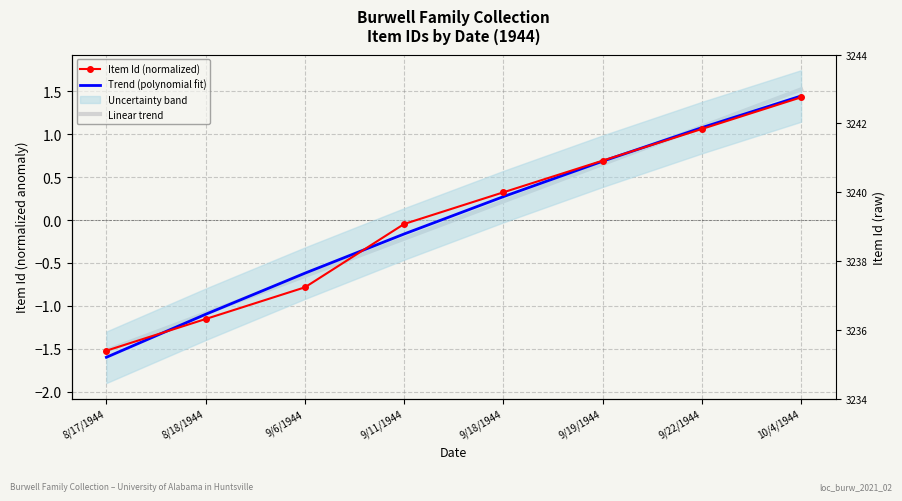

The value of Trend (polynomial fit) at 8/17/1944 is -1.6. True or false?

True